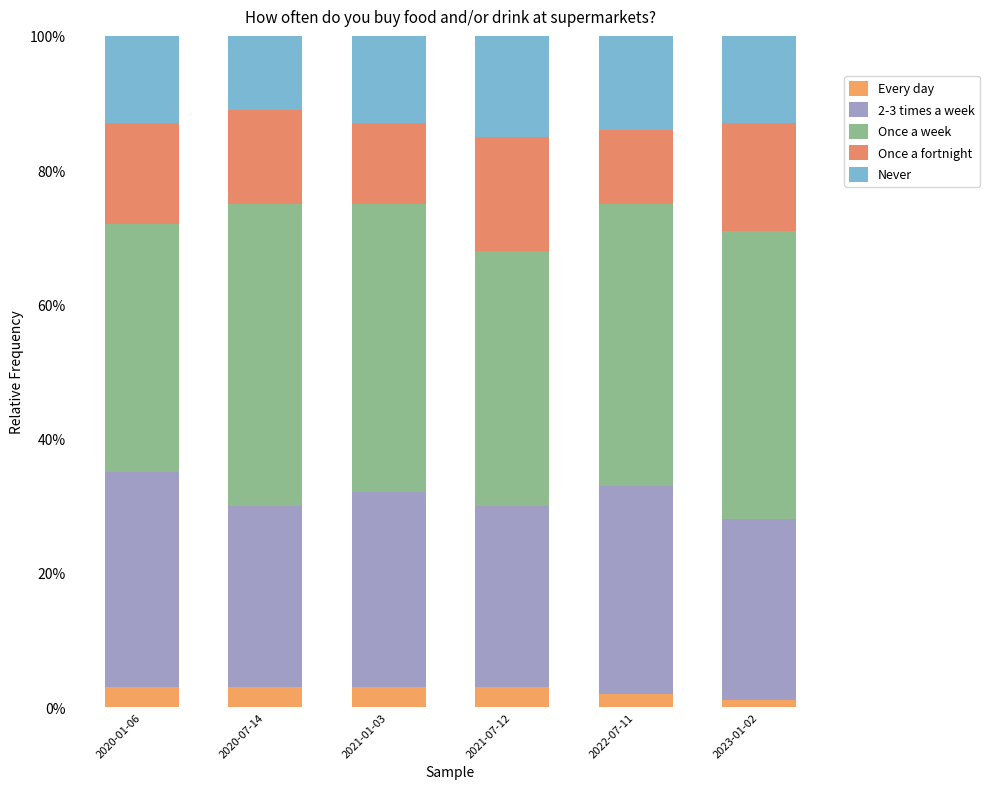

Reading left to right, list all the values displayed in this chart.

Every day: 2020-01-06=0.0	2020-07-14=0.0	2021-01-03=0.0	2021-07-12=0.0	2022-07-11=0.0	2023-01-02=0.0
2-3 times a week: 2020-01-06=0.3	2020-07-14=0.3	2021-01-03=0.3	2021-07-12=0.3	2022-07-11=0.3	2023-01-02=0.3
Once a week: 2020-01-06=0.4	2020-07-14=0.5	2021-01-03=0.4	2021-07-12=0.4	2022-07-11=0.4	2023-01-02=0.4
Once a fortnight: 2020-01-06=0.2	2020-07-14=0.1	2021-01-03=0.1	2021-07-12=0.2	2022-07-11=0.1	2023-01-02=0.2
Never: 2020-01-06=0.1	2020-07-14=0.1	2021-01-03=0.1	2021-07-12=0.2	2022-07-11=0.1	2023-01-02=0.1